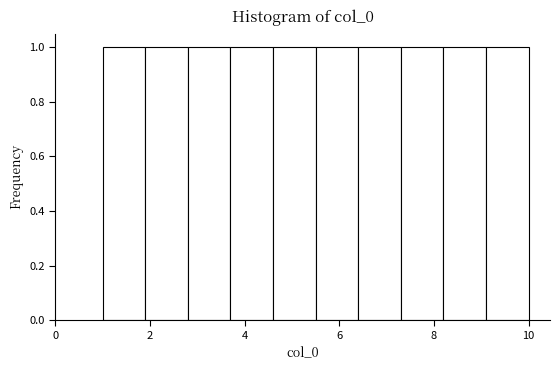

How tall is the bar that spans 3.7 to 4.6 on the x-axis? Neither the bar edges nor the heights are printed on the chart, so give them approximately, as read against the axes.

1